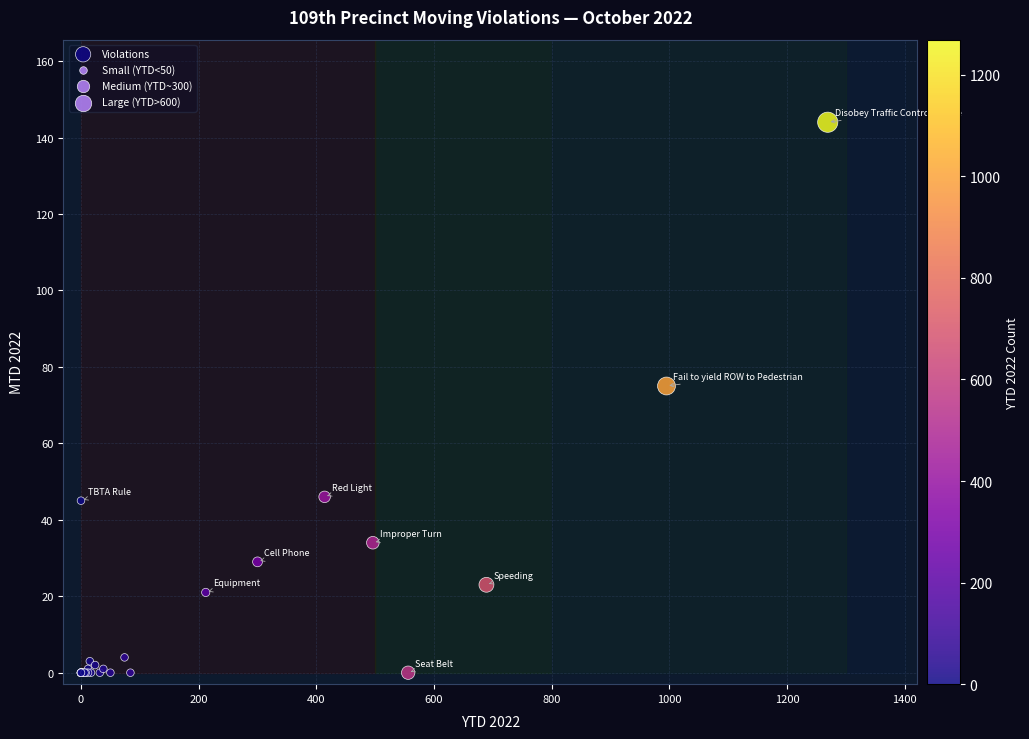

What Y value in the scatter plot is closest to 72?

75